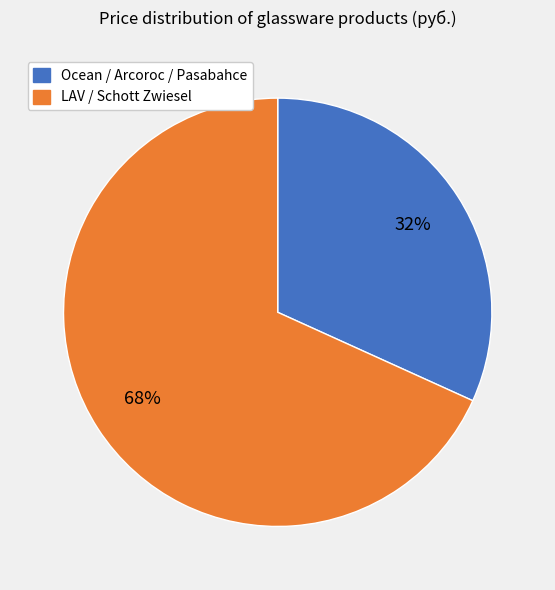

Is there a majority slice in this chart?

Yes